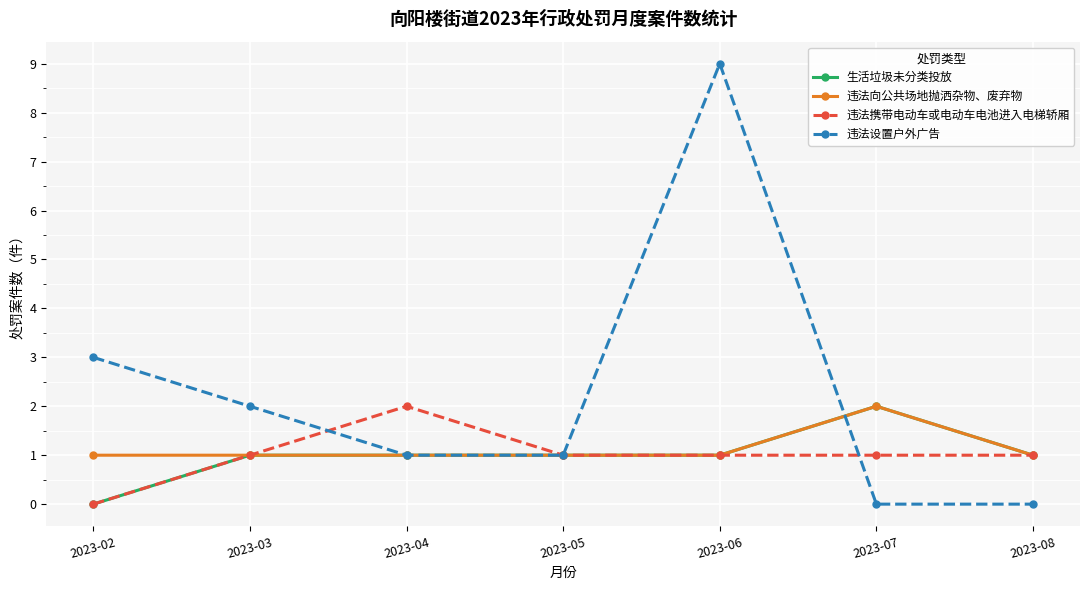

What value does the 违法携带电动车或电动车电池进入电梯轿厢 series have at 2023-06?

1